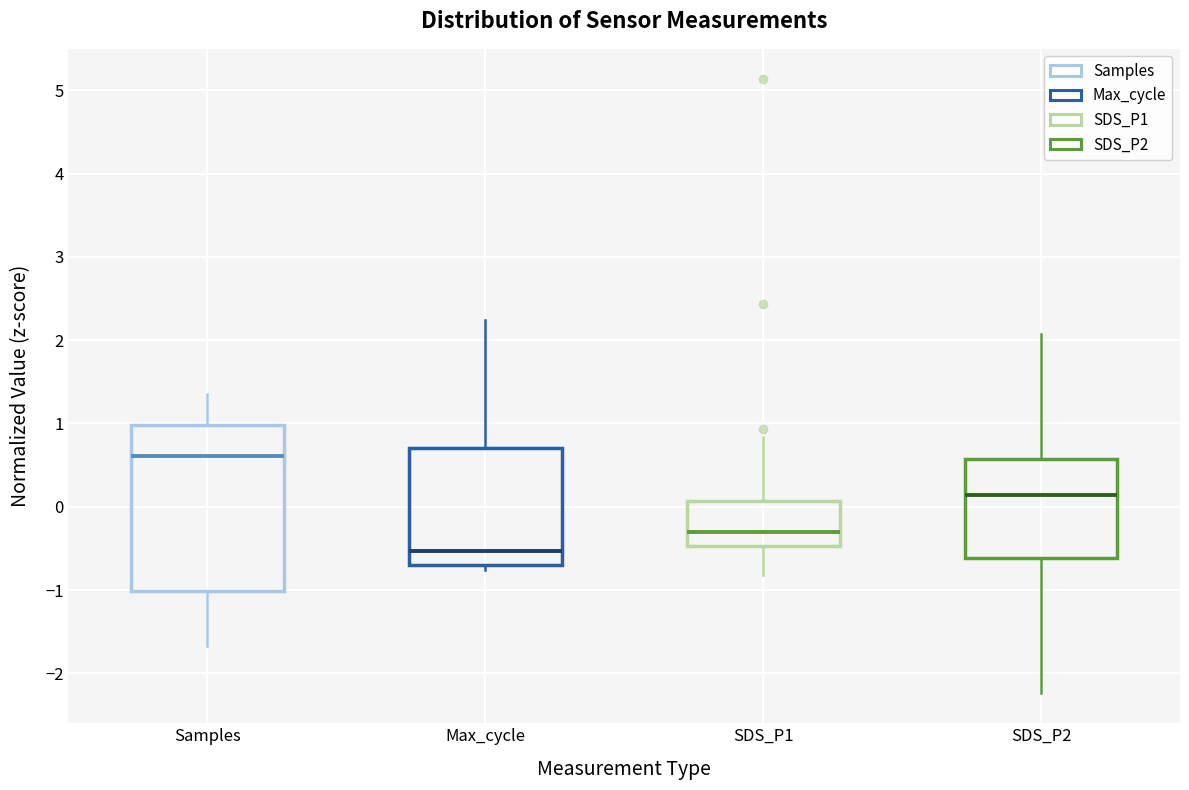

Comparing the boxes themselves (not the whiskers), which one is the tallest?

Samples